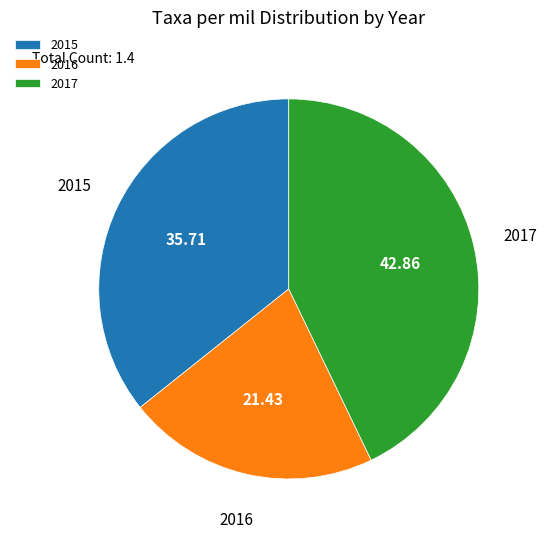

Is the sum of 2016 and 2017 greater than half?

Yes